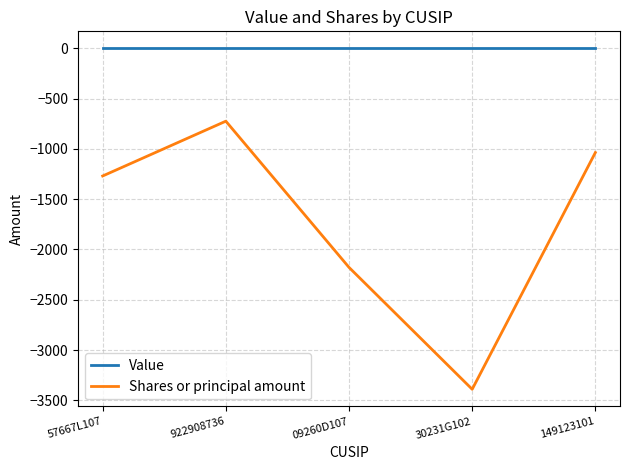

What is the difference between the Shares or principal amount values at 09260D107 and 149123101?

1142